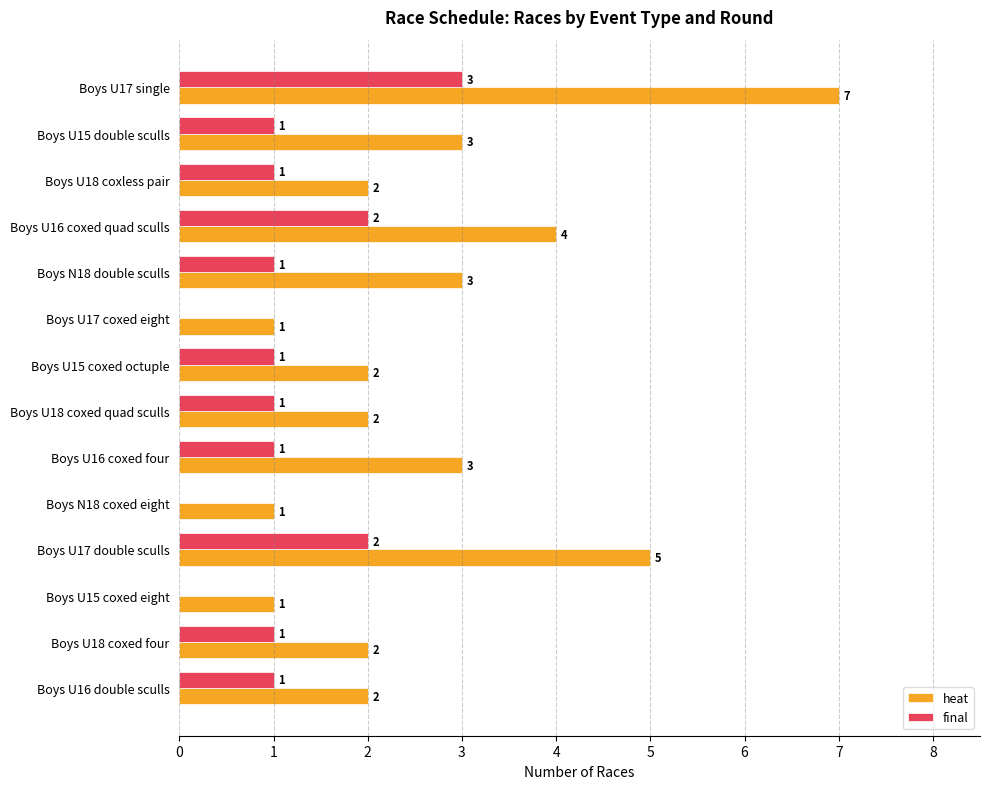

At which label is heat closest to 4?

Boys U16 coxed quad sculls